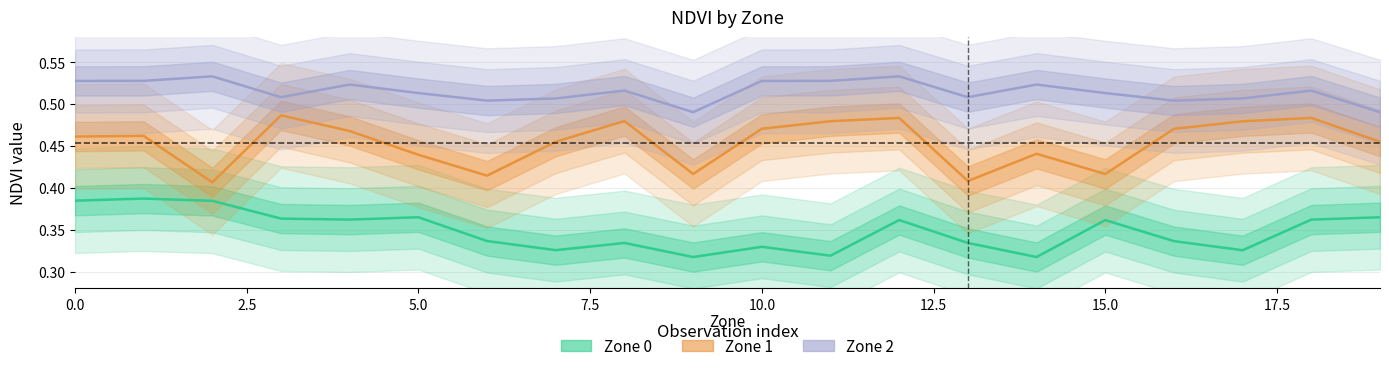

At which label does Zone 0 reach its peak?

1